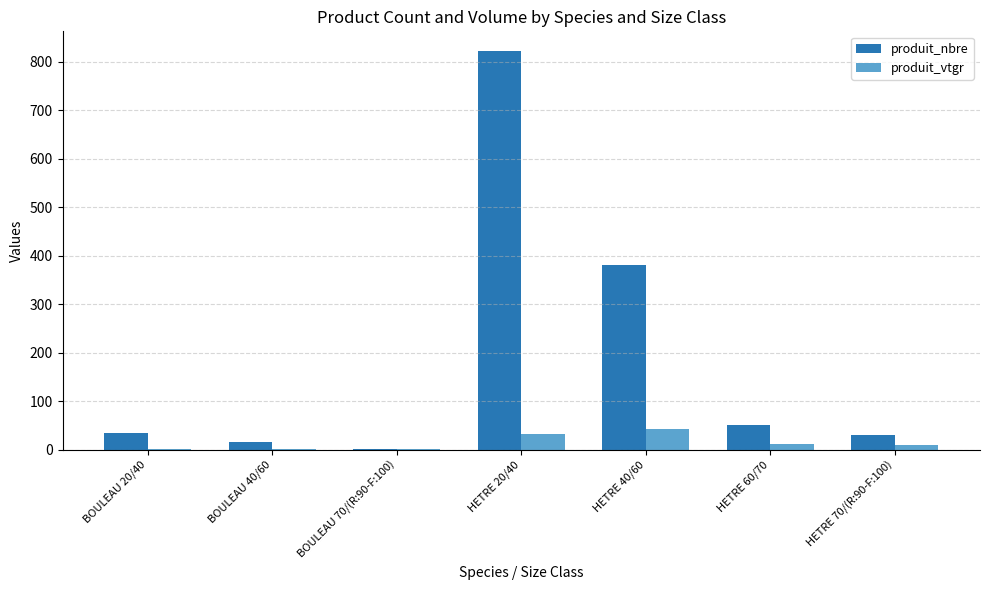

Which series changed the most between BOULEAU 70/(R:90-F:100) and HETRE 40/60?

produit_nbre